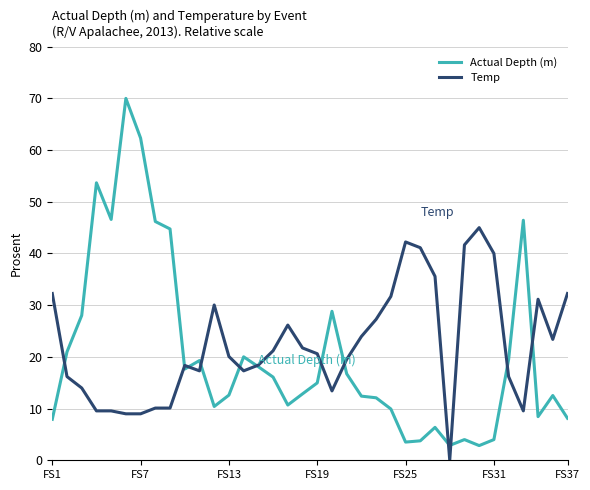

What are all the series names shown in the legend?

Actual Depth (m), Temp